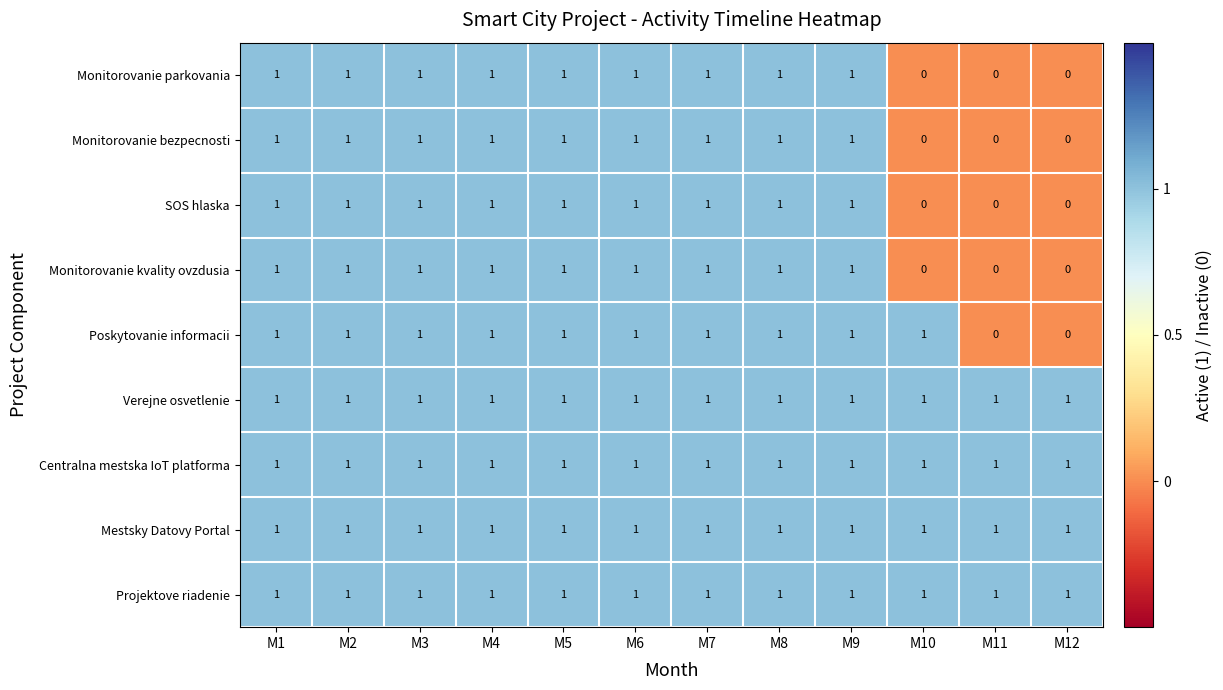

What is the sum of all Projektove riadenie values?

12